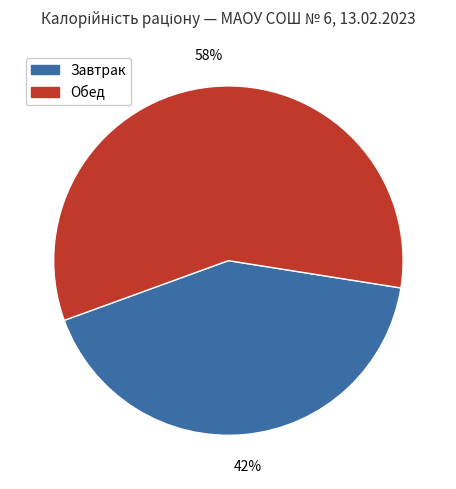

To the nearest percent, what is the difference between the largest and smallest slice percentages?

16%